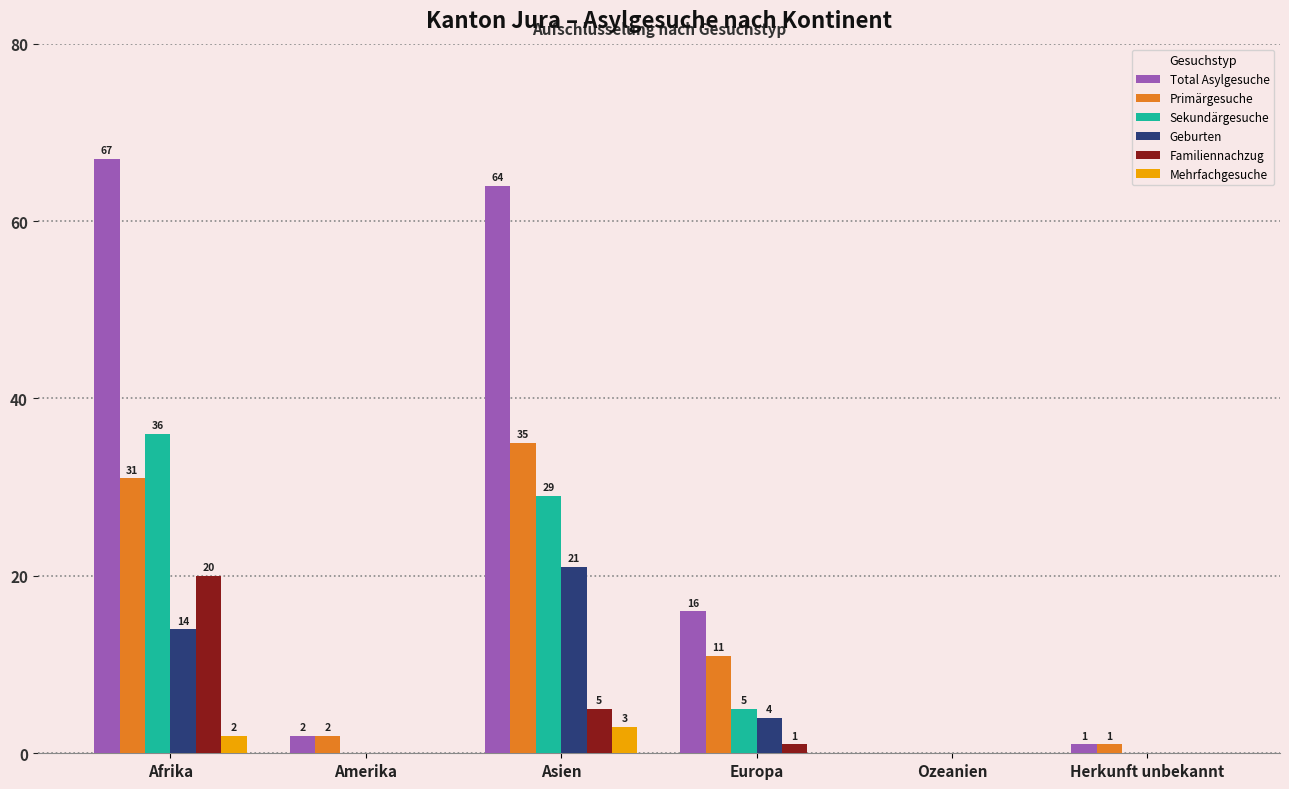

The value of Primärgesuche at Amerika is 2. True or false?

True